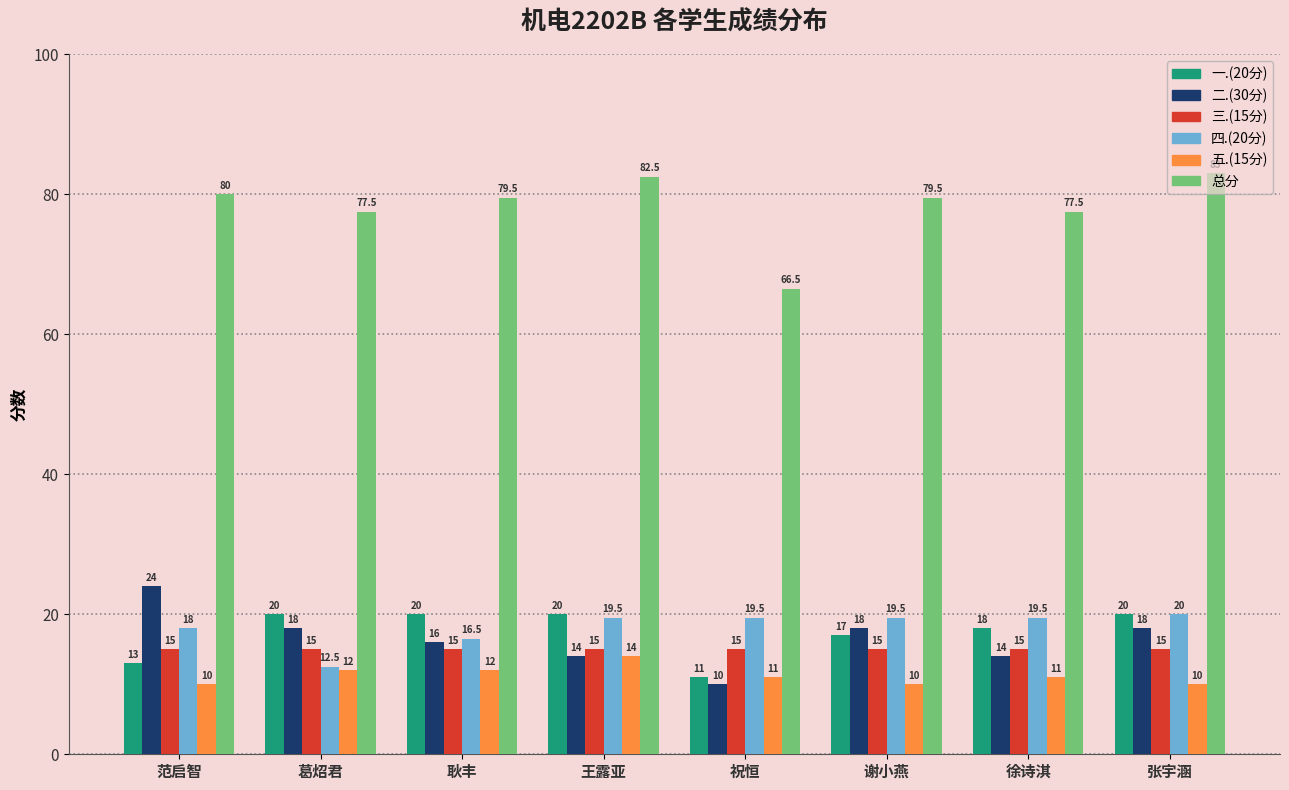

Between 祝恒 and 徐诗淇, which series saw the biggest shift?

总分